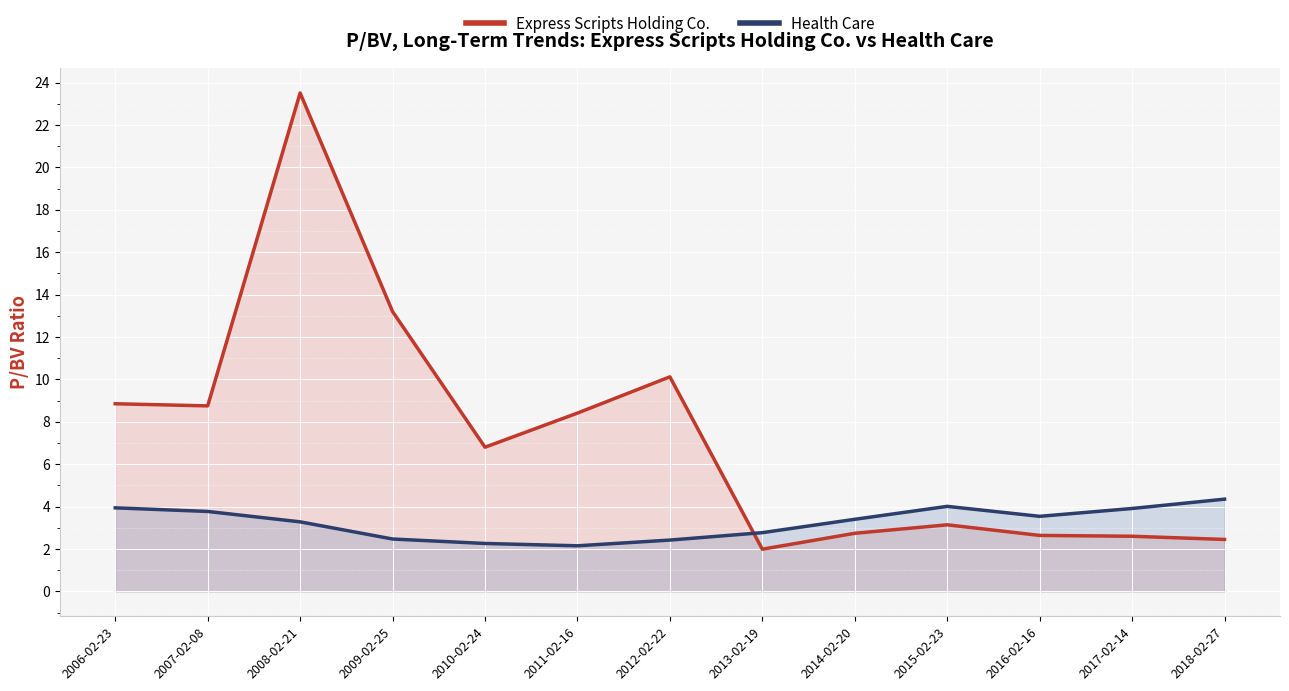

What is the sum of the Health Care values at 2018-02-27 and 2008-02-21?

7.6